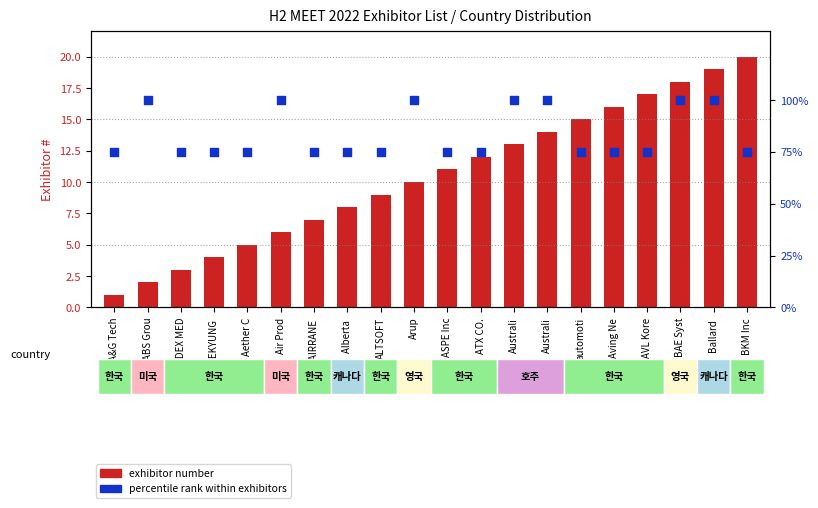

Which series has the largest Y range (max minus min)?

percentile rank within exhibitors